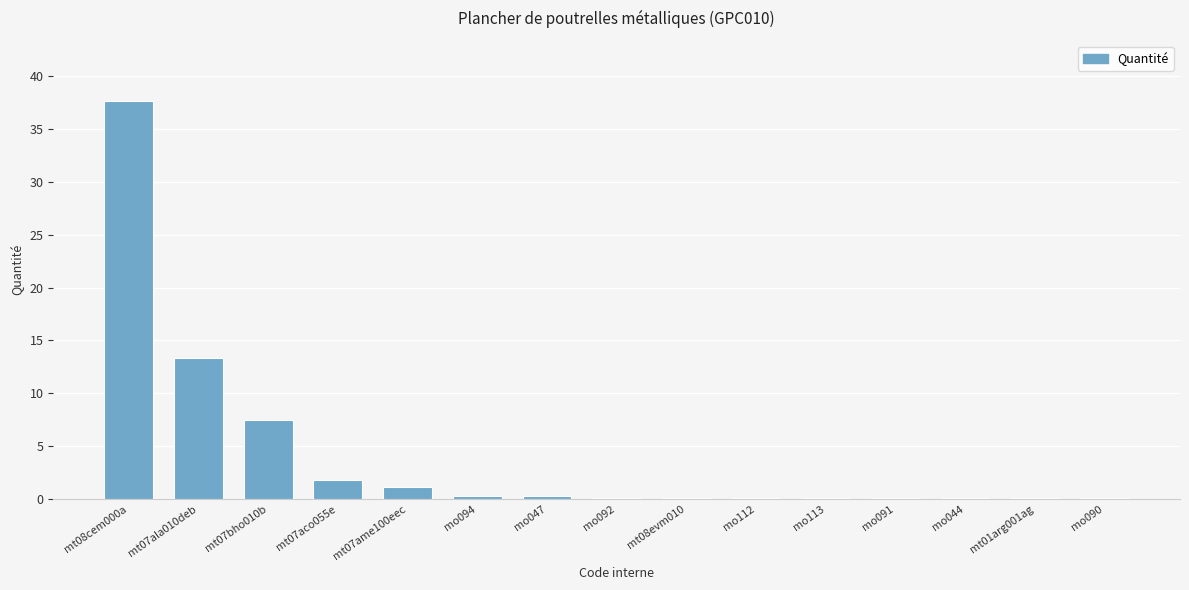

The value at mt07ala010deb is 13.4. True or false?

True